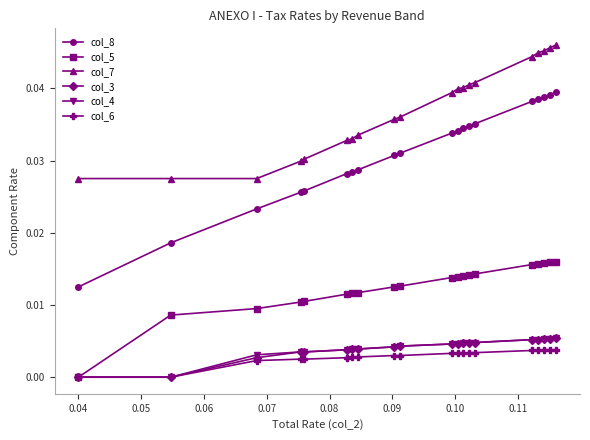

True or false: col_8 and col_6 cross at least once.

False